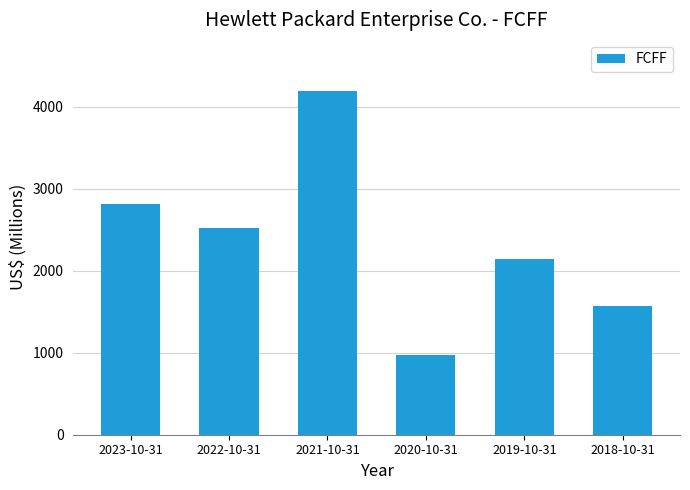

Does the chart contain any negative values?

No